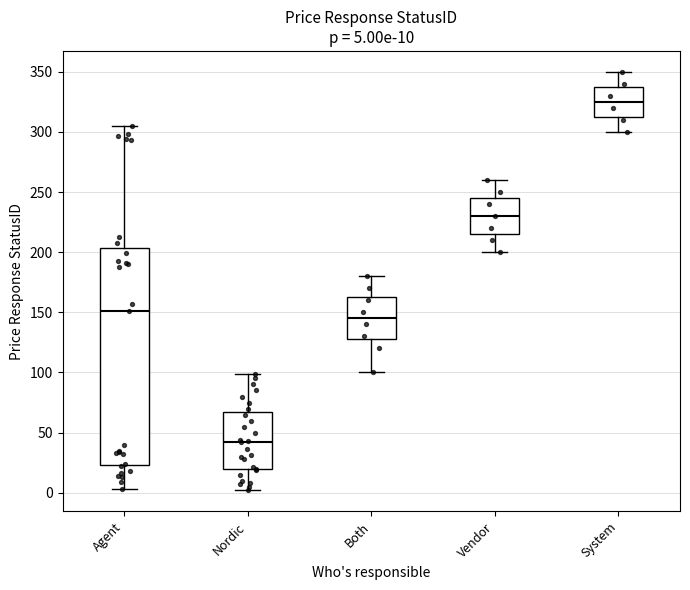

Which box has the highest median line?

System